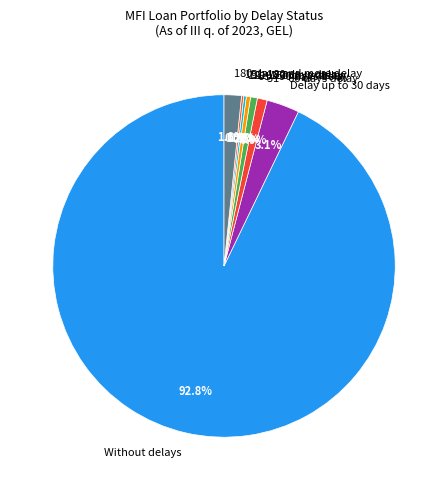

Is the sum of 180 days and more delay and 61 - 90 days delay greater than half?

No